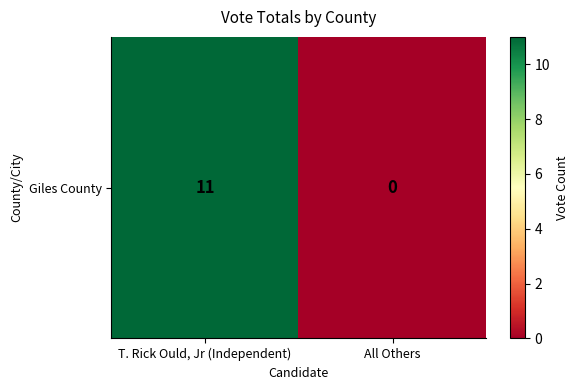

Reading left to right, what are all the values shown in this chart?

11	0